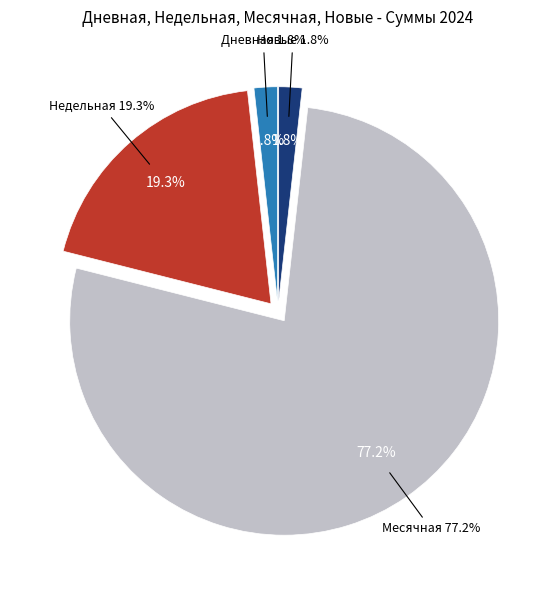

Which has a higher value, Месячная = 2 or Недельная = 1?

Месячная = 2